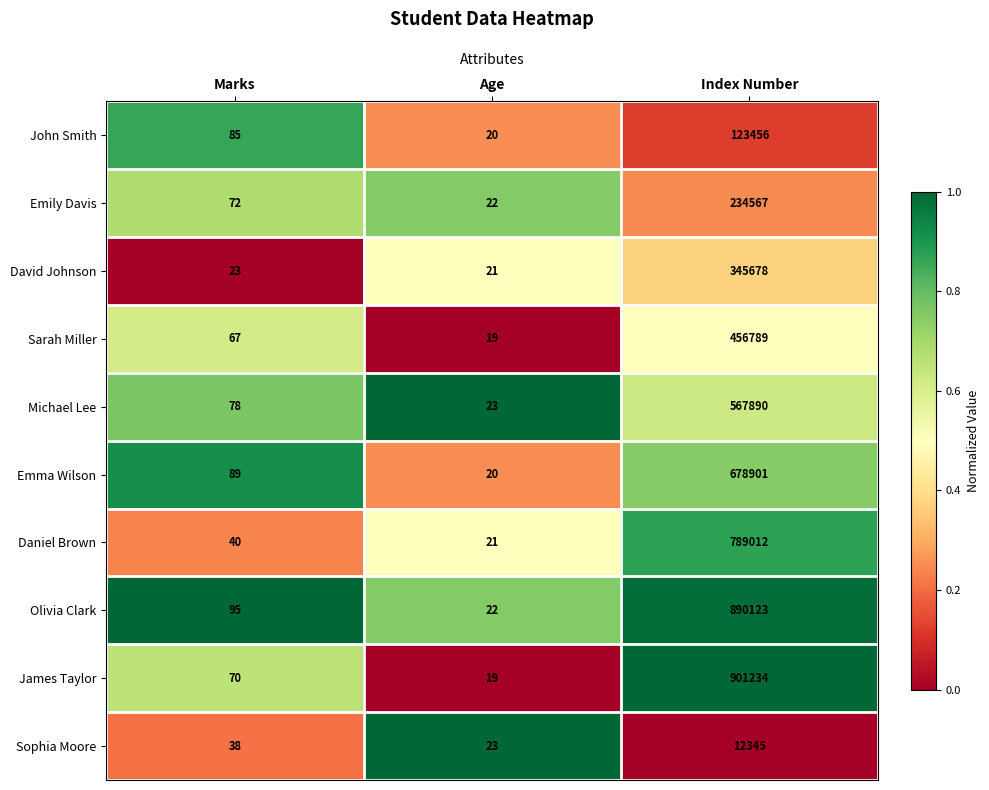

What is the sum of all James Taylor values?

901323